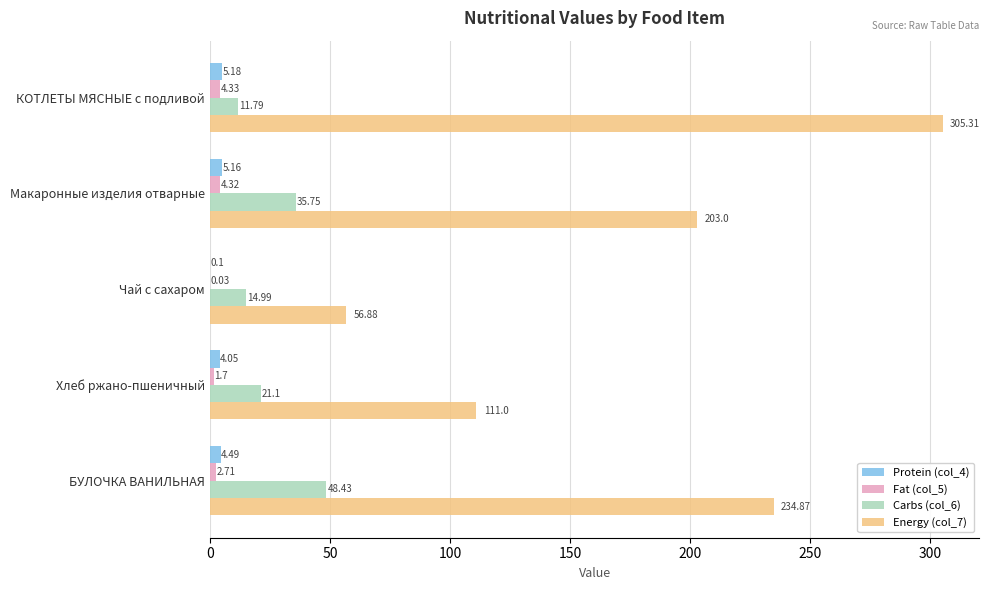

Which series changed the most between Чай с сахаром and Хлеб ржано-пшеничный?

Energy (col_7)